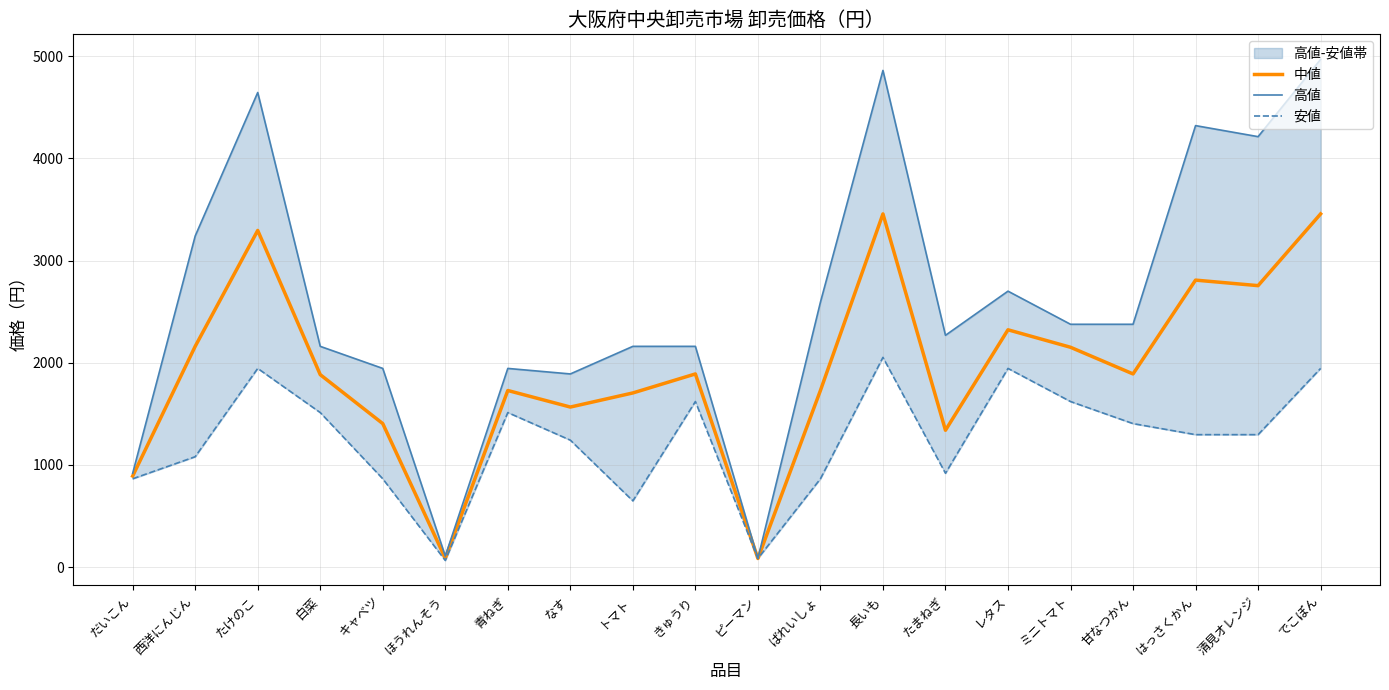

The 中値 series shows 2697 at 青ねぎ. True or false?

False